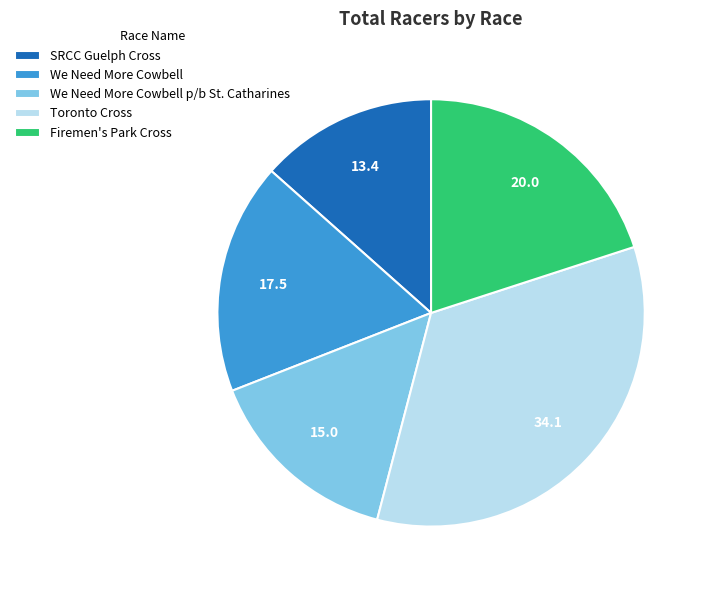

Is it true that We Need More Cowbell p/b St. Catharines is 15% of the pie?

True